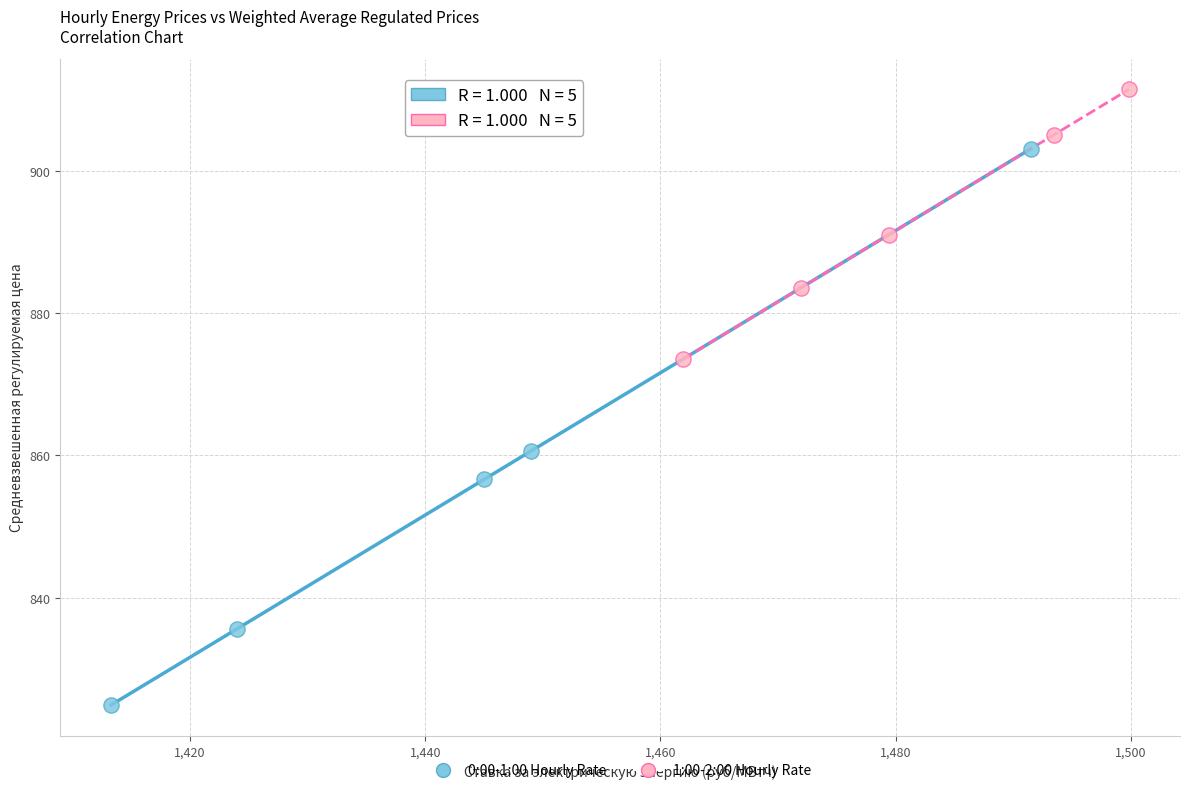

Which series reaches the minimum Y coordinate?

0:00-1:00 Hourly Rate